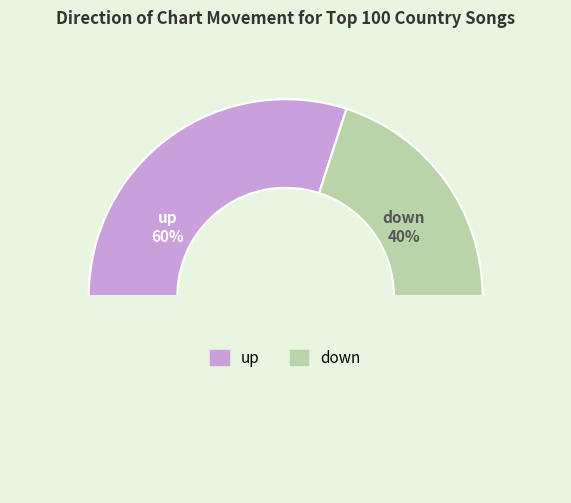

Which slice is the smallest?

down